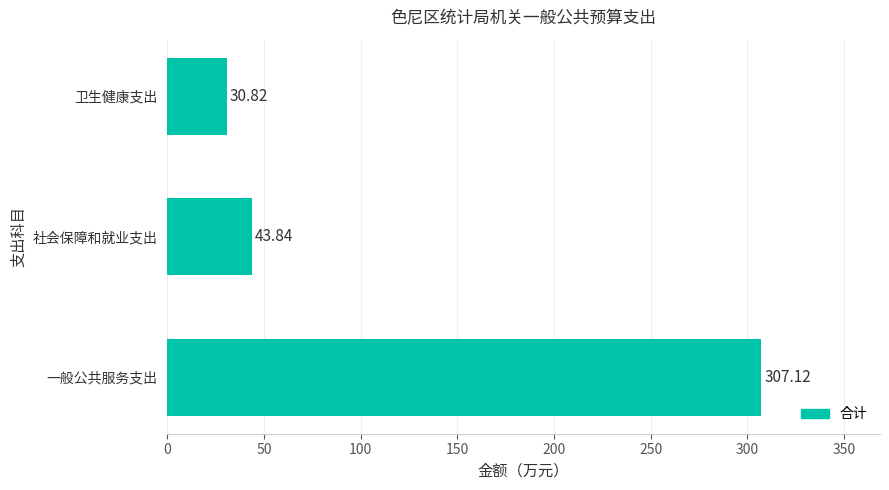

What is the sum of all values?

381.8